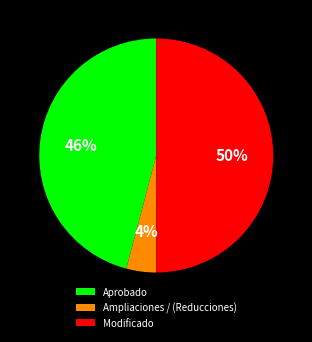

What percentage is the Modificado slice, to the nearest percent?

50%